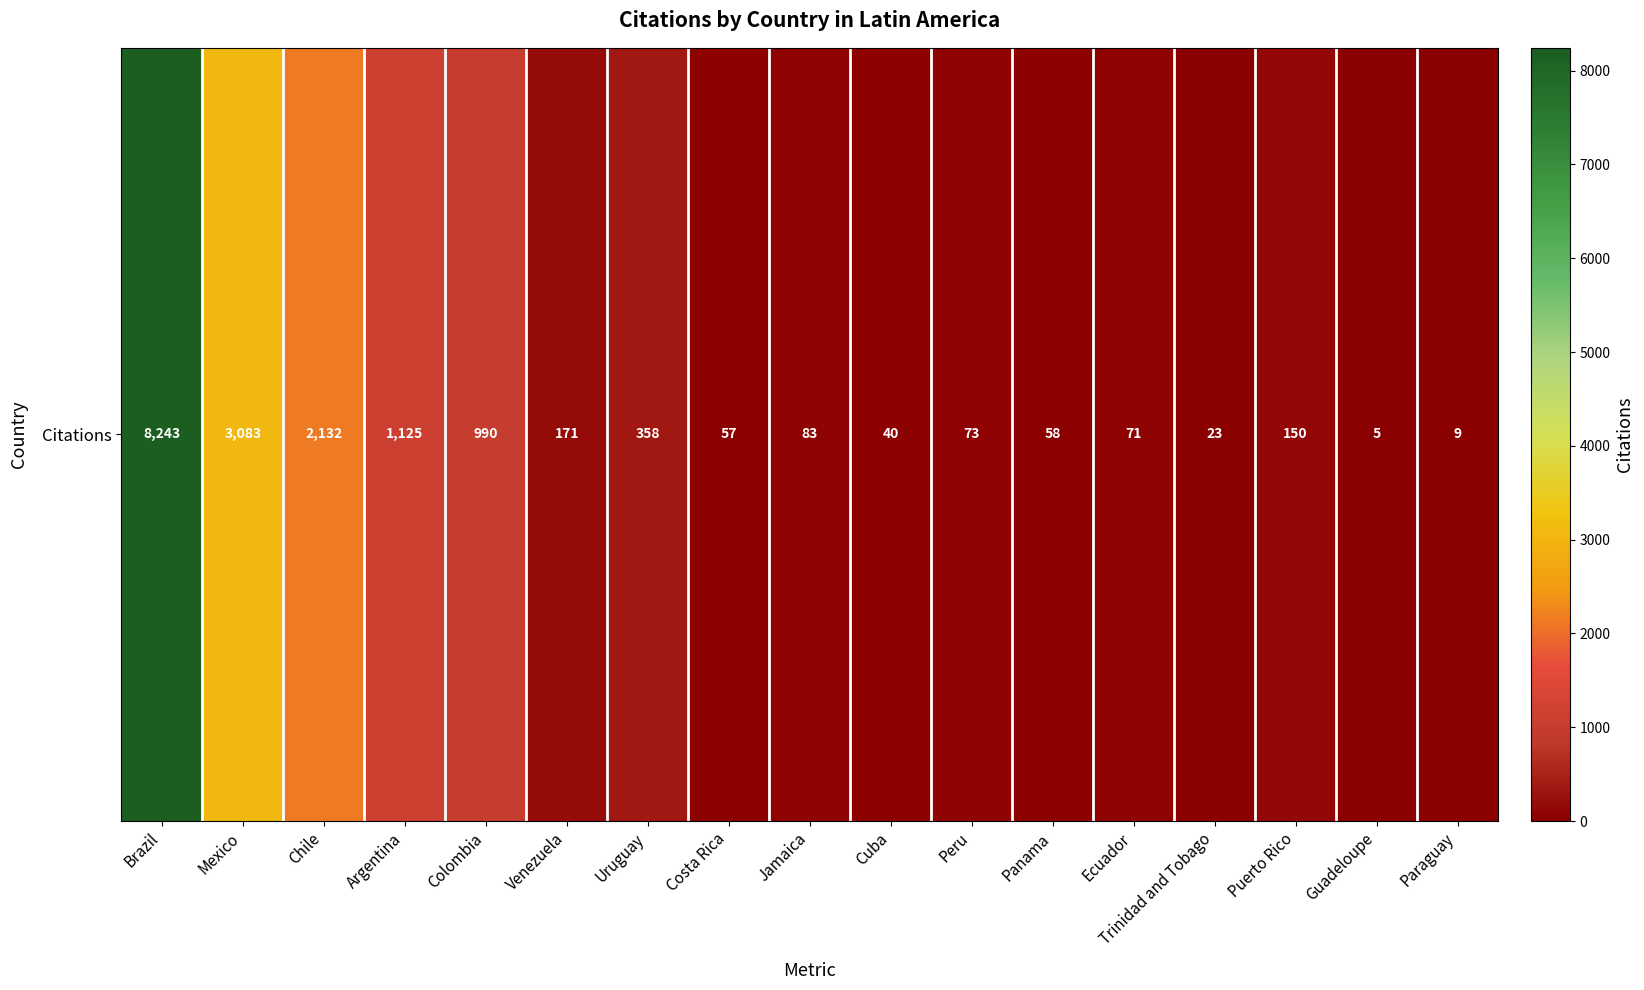

Rank the categories by value from highest to lowest.

Brazil, Mexico, Chile, Argentina, Colombia, Uruguay, Venezuela, Puerto Rico, Jamaica, Peru, Ecuador, Panama, Costa Rica, Cuba, Trinidad and Tobago, Paraguay, Guadeloupe